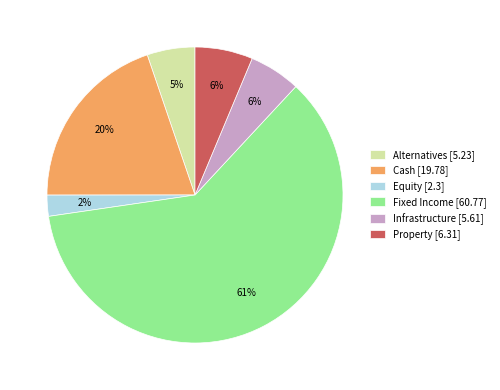

How many slices are in this pie chart?

6